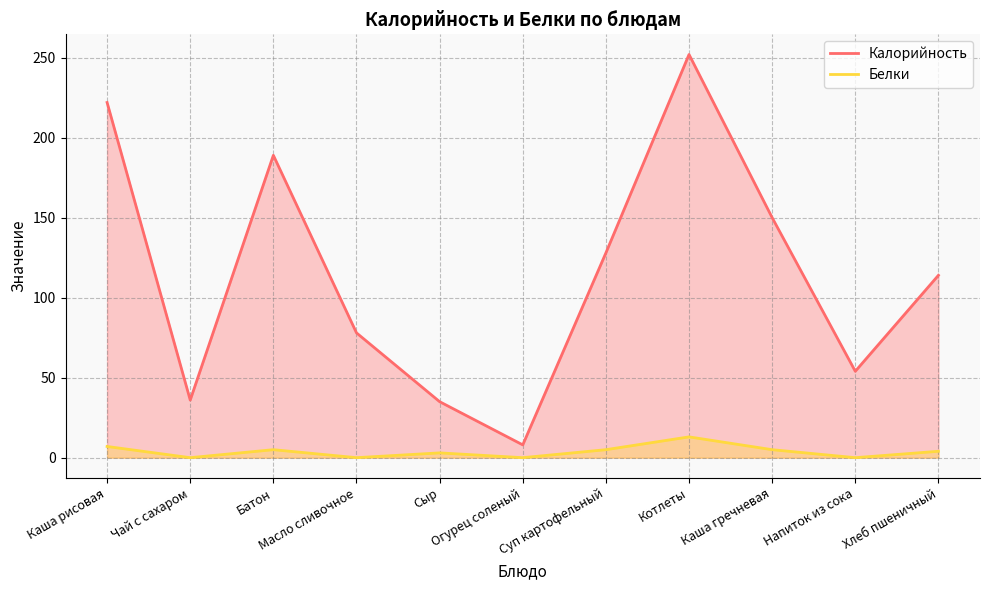

Reading right to left, transcribe all the data shown in this chart.

Калорийность: Хлеб пшеничный=114	Напиток из сока=54	Каша гречневая=150	Котлеты=252	Суп картофельный=128	Огурец соленый=8	Сыр=35	Масло сливочное=78	Батон=189	Чай с сахаром=36	Каша рисовая=222
Белки: Хлеб пшеничный=4	Напиток из сока=0	Каша гречневая=5	Котлеты=13	Суп картофельный=5	Огурец соленый=0	Сыр=3	Масло сливочное=0	Батон=5	Чай с сахаром=0	Каша рисовая=7